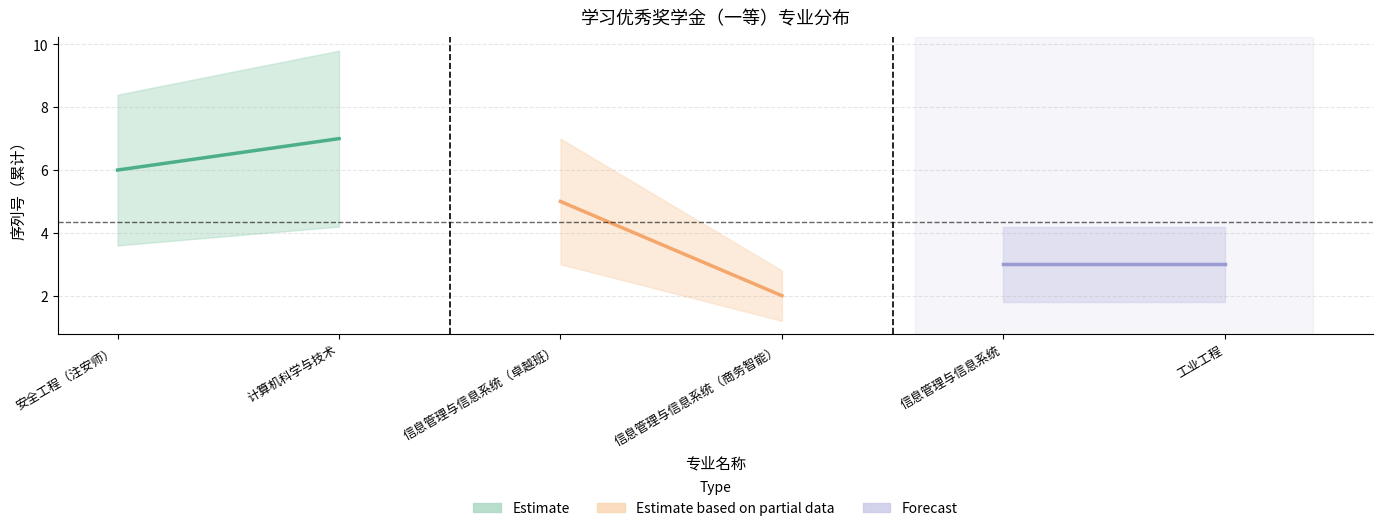

What is the difference between the maximum and minimum values in the Estimate series?

1